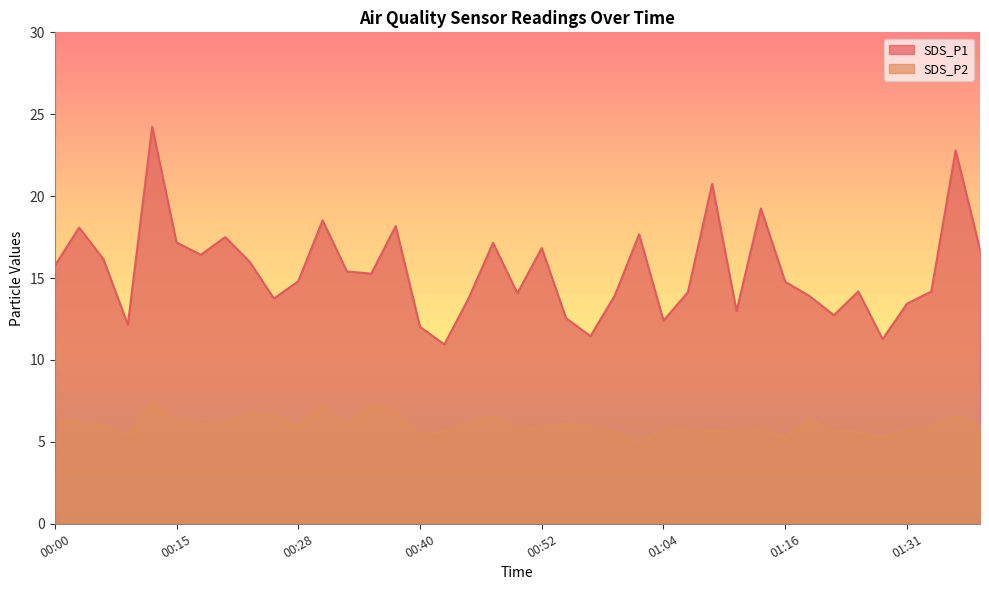

What is the sum of the SDS_P2 values at 00:40 and 01:26?

11.0